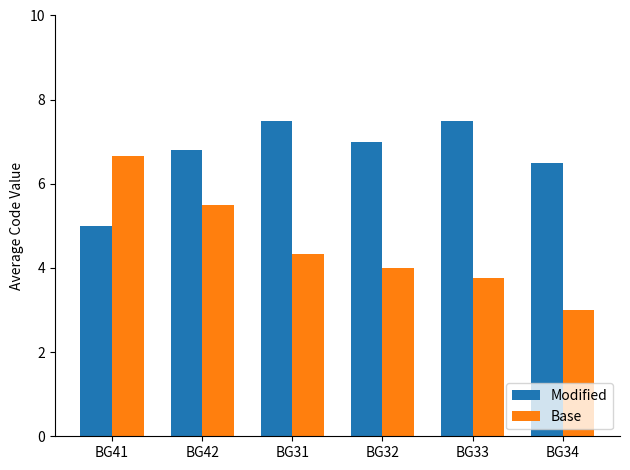

Is the value of Base at BG42 greater than the value of Modified at BG42?

No